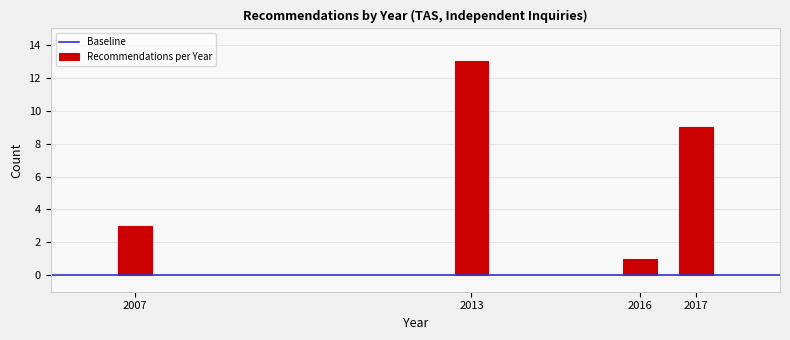

Reading left to right, what are all the values shown in this chart?

3	13	1	9